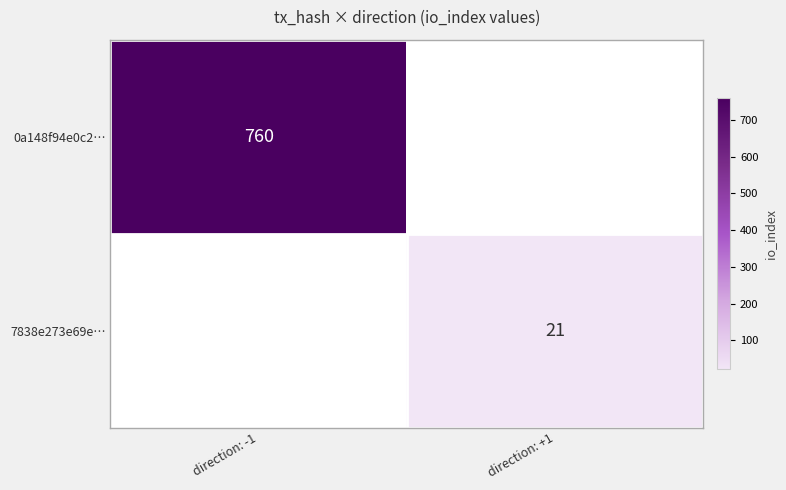

Is it true that 0a148f94e0c2… equals 1042 at direction: -1?

False